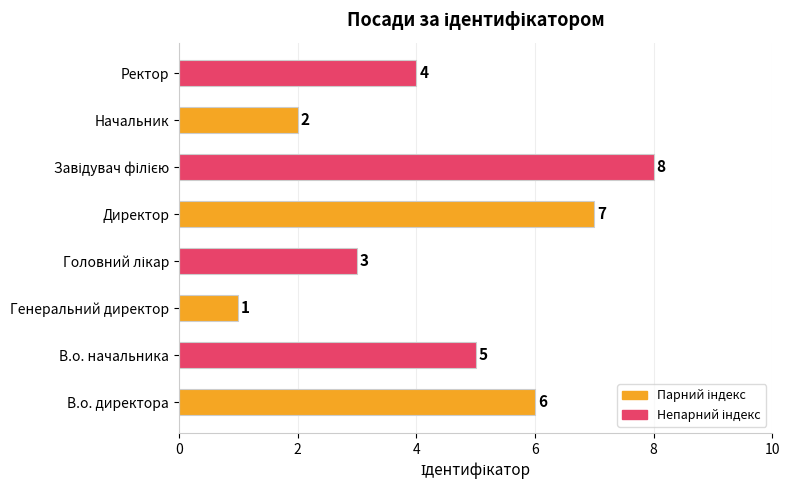

Approximately how many times larger is the value at В.о. начальника compared to Генеральний директор?

5.0